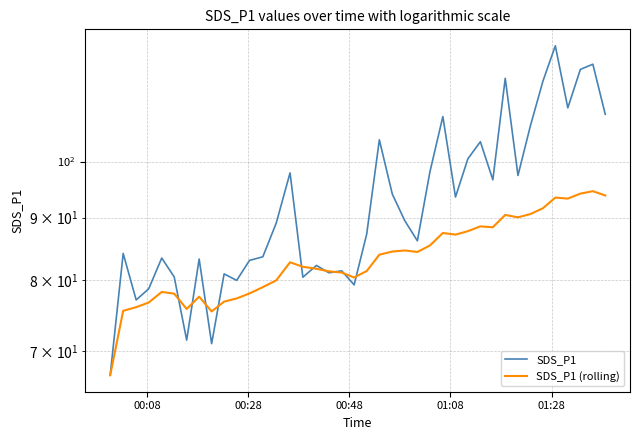

What position from the left is 01:28?

5